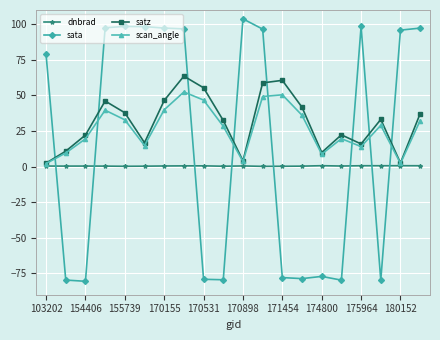

What is the value of the satz point at the 17th from the left?

15.9